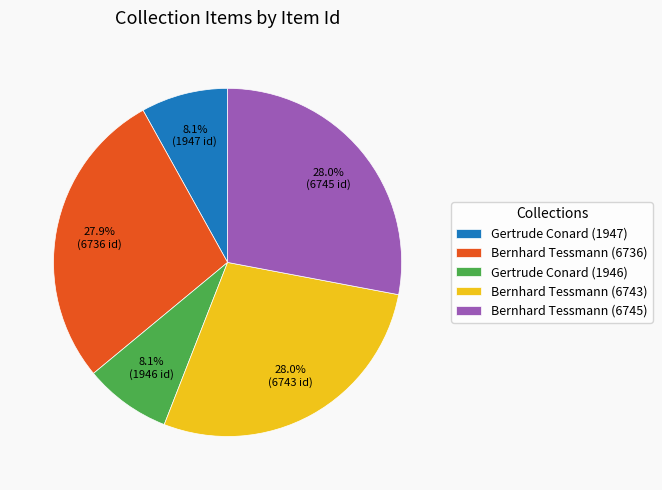

Between Bernhard Tessmann (6743) and Gertrude Conard (1947), which is larger?

Bernhard Tessmann (6743)